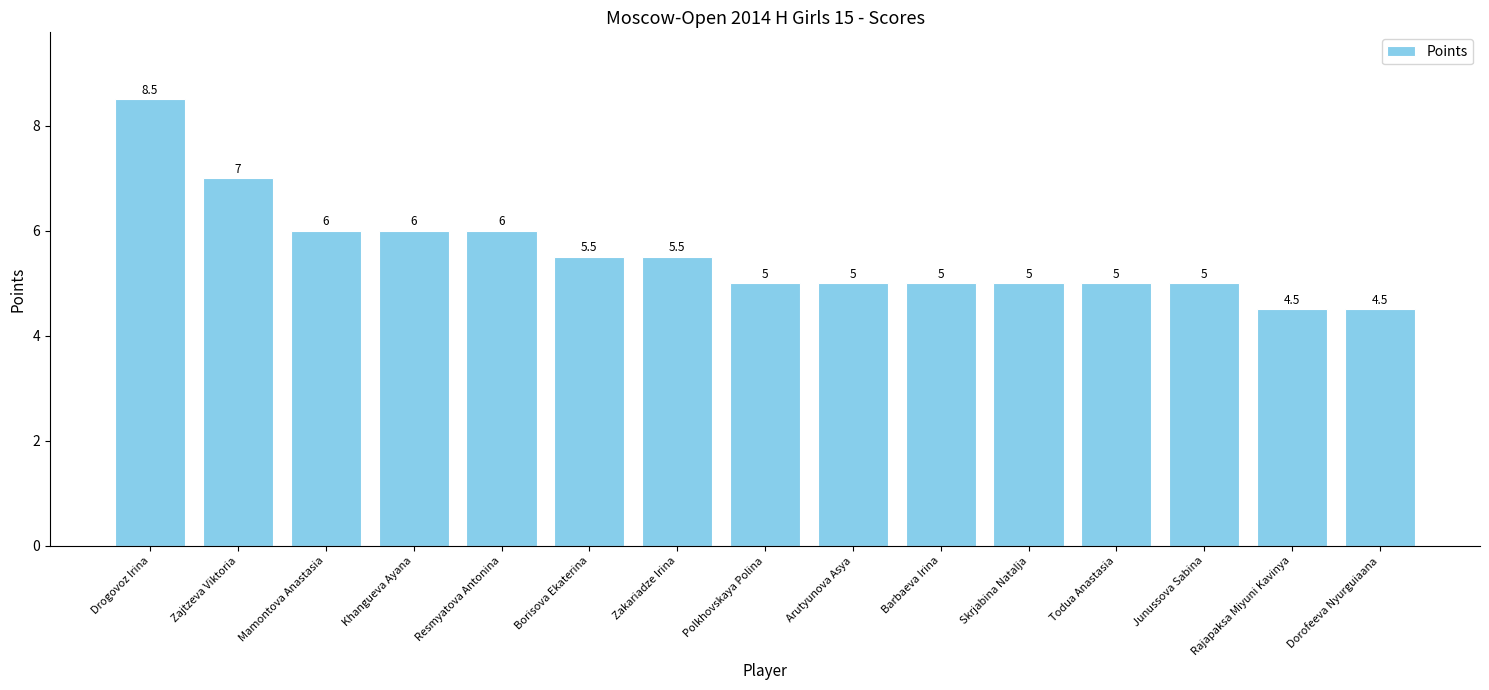

What is the maximum value shown in the chart?

8.5